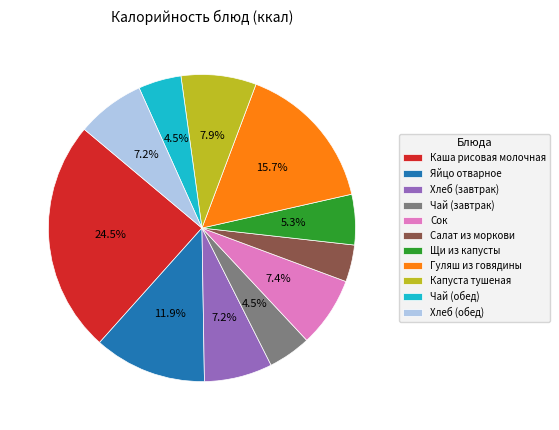

What portion of the pie excludes Капуста тушеная?

92.1%